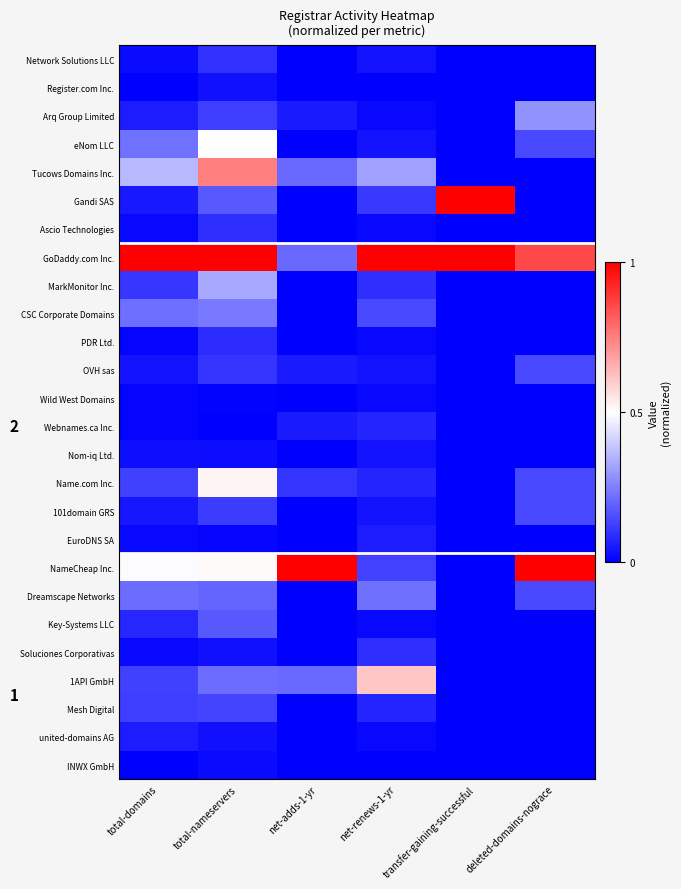

Reading left to right, transcribe all the data shown in this chart.

Network Solutions LLC: total-domains=0.0	total-nameservers=0.1	net-adds-1-yr=0.0	net-renews-1-yr=0.0	transfer-gaining-successful=0.0	deleted-domains-nograce=0.0
Register.com Inc.: total-domains=0.0	total-nameservers=0.0	net-adds-1-yr=0.0	net-renews-1-yr=0.0	transfer-gaining-successful=0.0	deleted-domains-nograce=0.0
Arq Group Limited: total-domains=0.1	total-nameservers=0.1	net-adds-1-yr=0.1	net-renews-1-yr=0.0	transfer-gaining-successful=0.0	deleted-domains-nograce=0.3
eNom LLC: total-domains=0.2	total-nameservers=0.5	net-adds-1-yr=0.0	net-renews-1-yr=0.0	transfer-gaining-successful=0.0	deleted-domains-nograce=0.1
Tucows Domains Inc.: total-domains=0.4	total-nameservers=0.8	net-adds-1-yr=0.2	net-renews-1-yr=0.3	transfer-gaining-successful=0.0	deleted-domains-nograce=0.0
Gandi SAS: total-domains=0.1	total-nameservers=0.2	net-adds-1-yr=0.0	net-renews-1-yr=0.1	transfer-gaining-successful=1.0	deleted-domains-nograce=0.0
Ascio Technologies: total-domains=0.0	total-nameservers=0.1	net-adds-1-yr=0.0	net-renews-1-yr=0.0	transfer-gaining-successful=0.0	deleted-domains-nograce=0.0
GoDaddy.com Inc.: total-domains=1.0	total-nameservers=1.0	net-adds-1-yr=0.2	net-renews-1-yr=1.0	transfer-gaining-successful=1.0	deleted-domains-nograce=0.9
MarkMonitor Inc.: total-domains=0.1	total-nameservers=0.3	net-adds-1-yr=0.0	net-renews-1-yr=0.1	transfer-gaining-successful=0.0	deleted-domains-nograce=0.0
CSC Corporate Domains: total-domains=0.2	total-nameservers=0.2	net-adds-1-yr=0.0	net-renews-1-yr=0.1	transfer-gaining-successful=0.0	deleted-domains-nograce=0.0
PDR Ltd.: total-domains=0.0	total-nameservers=0.1	net-adds-1-yr=0.0	net-renews-1-yr=0.0	transfer-gaining-successful=0.0	deleted-domains-nograce=0.0
OVH sas: total-domains=0.0	total-nameservers=0.1	net-adds-1-yr=0.1	net-renews-1-yr=0.0	transfer-gaining-successful=0.0	deleted-domains-nograce=0.1
Wild West Domains: total-domains=0.0	total-nameservers=0.0	net-adds-1-yr=0.0	net-renews-1-yr=0.0	transfer-gaining-successful=0.0	deleted-domains-nograce=0.0
Webnames.ca Inc.: total-domains=0.0	total-nameservers=0.0	net-adds-1-yr=0.1	net-renews-1-yr=0.1	transfer-gaining-successful=0.0	deleted-domains-nograce=0.0
Nom-iq Ltd.: total-domains=0.0	total-nameservers=0.0	net-adds-1-yr=0.0	net-renews-1-yr=0.0	transfer-gaining-successful=0.0	deleted-domains-nograce=0.0
Name.com Inc.: total-domains=0.1	total-nameservers=0.5	net-adds-1-yr=0.1	net-renews-1-yr=0.1	transfer-gaining-successful=0.0	deleted-domains-nograce=0.1
101domain GRS: total-domains=0.0	total-nameservers=0.1	net-adds-1-yr=0.0	net-renews-1-yr=0.0	transfer-gaining-successful=0.0	deleted-domains-nograce=0.1
EuroDNS SA: total-domains=0.0	total-nameservers=0.0	net-adds-1-yr=0.0	net-renews-1-yr=0.1	transfer-gaining-successful=0.0	deleted-domains-nograce=0.0
NameCheap Inc.: total-domains=0.5	total-nameservers=0.5	net-adds-1-yr=1.0	net-renews-1-yr=0.1	transfer-gaining-successful=0.0	deleted-domains-nograce=1.0
Dreamscape Networks: total-domains=0.2	total-nameservers=0.2	net-adds-1-yr=0.0	net-renews-1-yr=0.2	transfer-gaining-successful=0.0	deleted-domains-nograce=0.1
Key-Systems LLC: total-domains=0.1	total-nameservers=0.2	net-adds-1-yr=0.0	net-renews-1-yr=0.0	transfer-gaining-successful=0.0	deleted-domains-nograce=0.0
Soluciones Corporativas: total-domains=0.0	total-nameservers=0.0	net-adds-1-yr=0.0	net-renews-1-yr=0.1	transfer-gaining-successful=0.0	deleted-domains-nograce=0.0
1API GmbH: total-domains=0.1	total-nameservers=0.2	net-adds-1-yr=0.2	net-renews-1-yr=0.6	transfer-gaining-successful=0.0	deleted-domains-nograce=0.0
Mesh Digital: total-domains=0.1	total-nameservers=0.1	net-adds-1-yr=0.0	net-renews-1-yr=0.1	transfer-gaining-successful=0.0	deleted-domains-nograce=0.0
united-domains AG: total-domains=0.1	total-nameservers=0.0	net-adds-1-yr=0.0	net-renews-1-yr=0.0	transfer-gaining-successful=0.0	deleted-domains-nograce=0.0
INWX GmbH: total-domains=0.0	total-nameservers=0.0	net-adds-1-yr=0.0	net-renews-1-yr=0.0	transfer-gaining-successful=0.0	deleted-domains-nograce=0.0